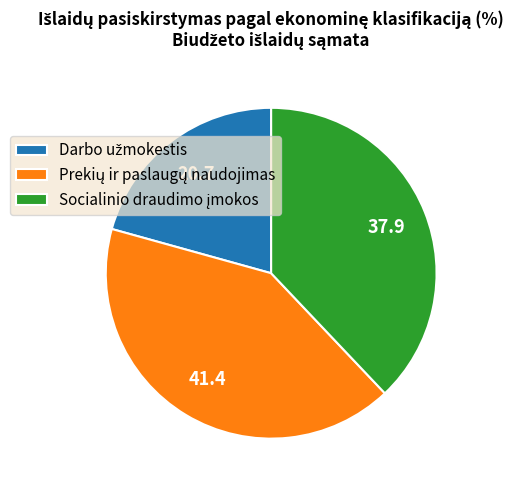

Count the number of slices in the pie.

3